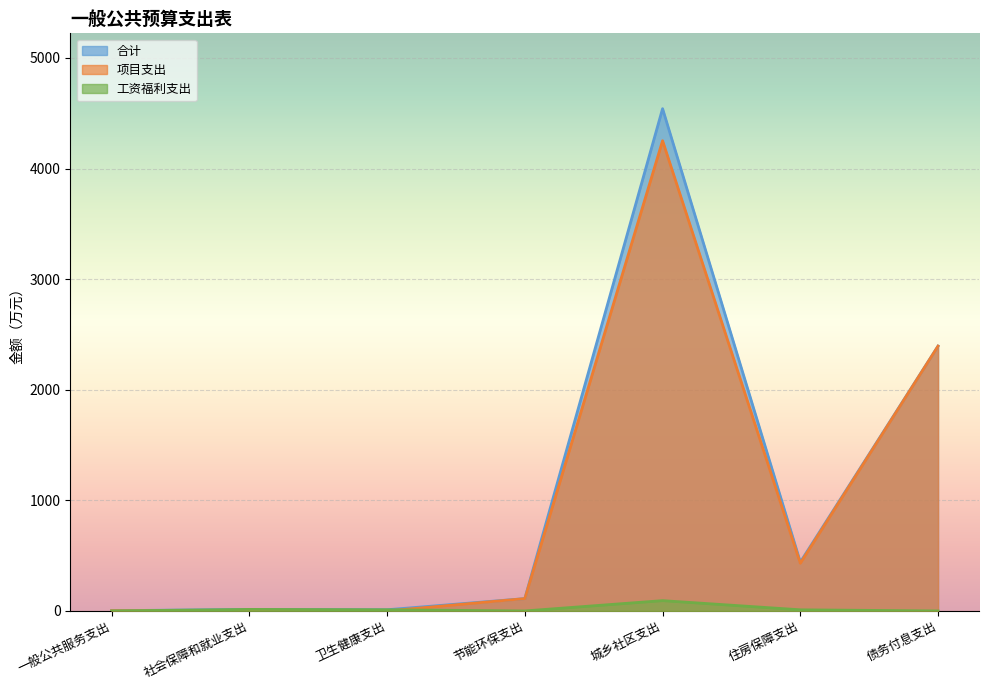

True or false: 合计 and 工资福利支出 intersect in this chart.

False